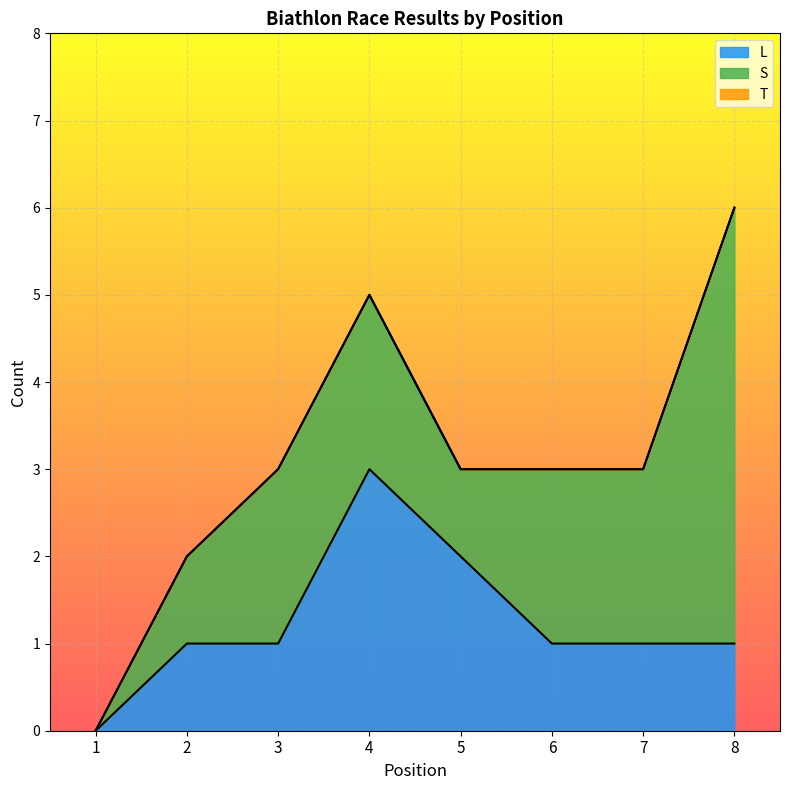

The value of L at 6 is 1. True or false?

True